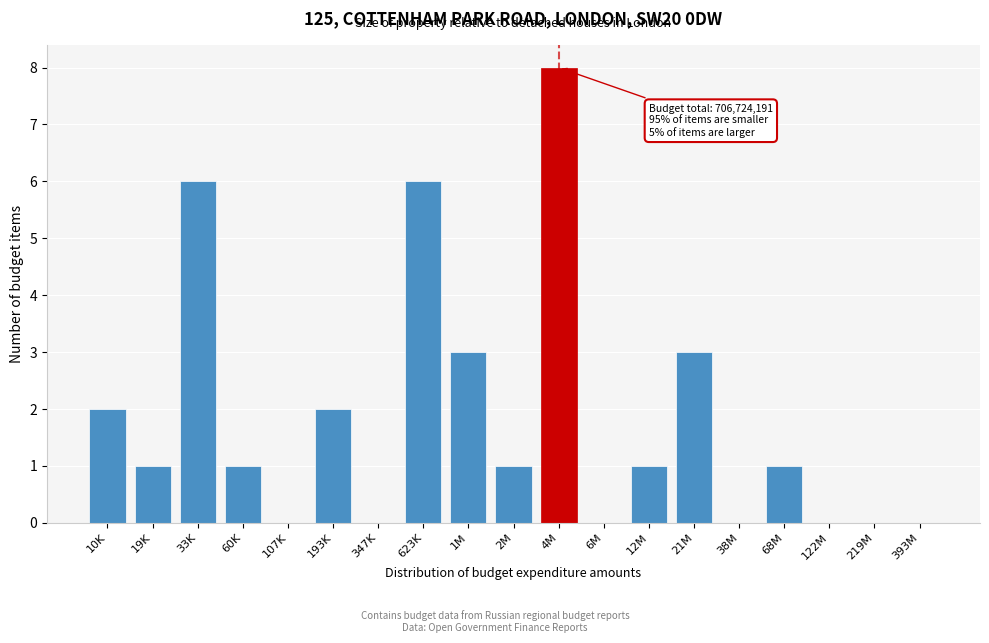

Reading right to left, extract all data points from this chart.

393M=0	219M=0	122M=0	68M=1	38M=0	21M=3	12M=1	6M=0	4M=8	2M=1	1M=3	623K=6	347K=0	193K=2	107K=0	60K=1	33K=6	19K=1	10K=2